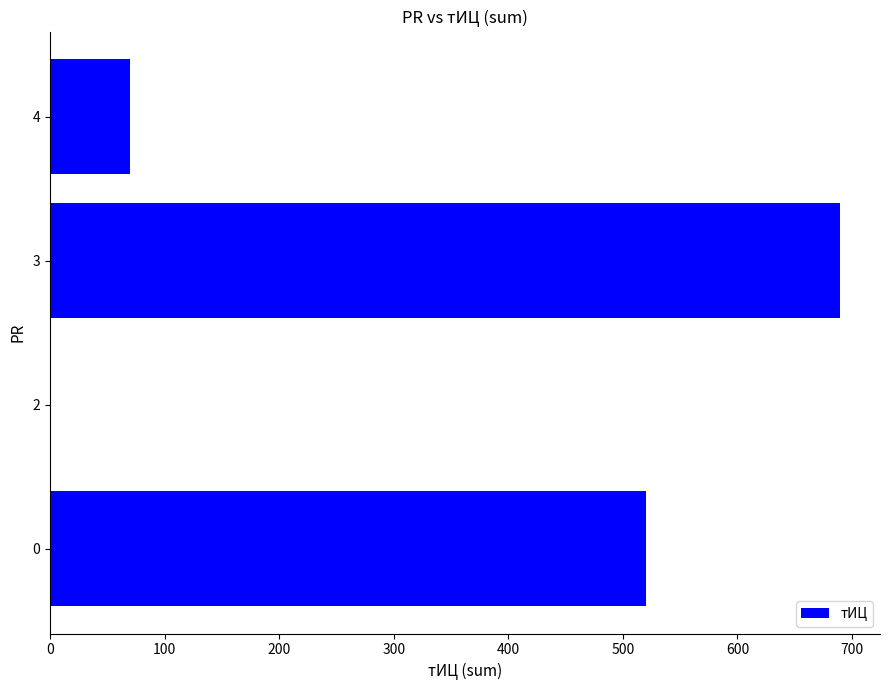

What is the approximate value at 0, to the nearest 10?

520